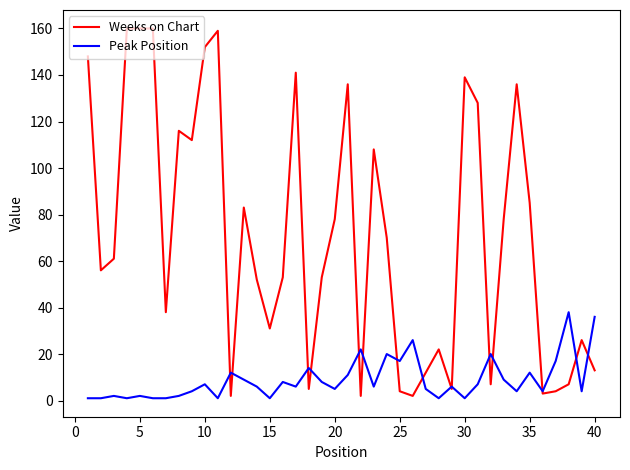

Which series has the largest total across all categories?

Weeks on Chart